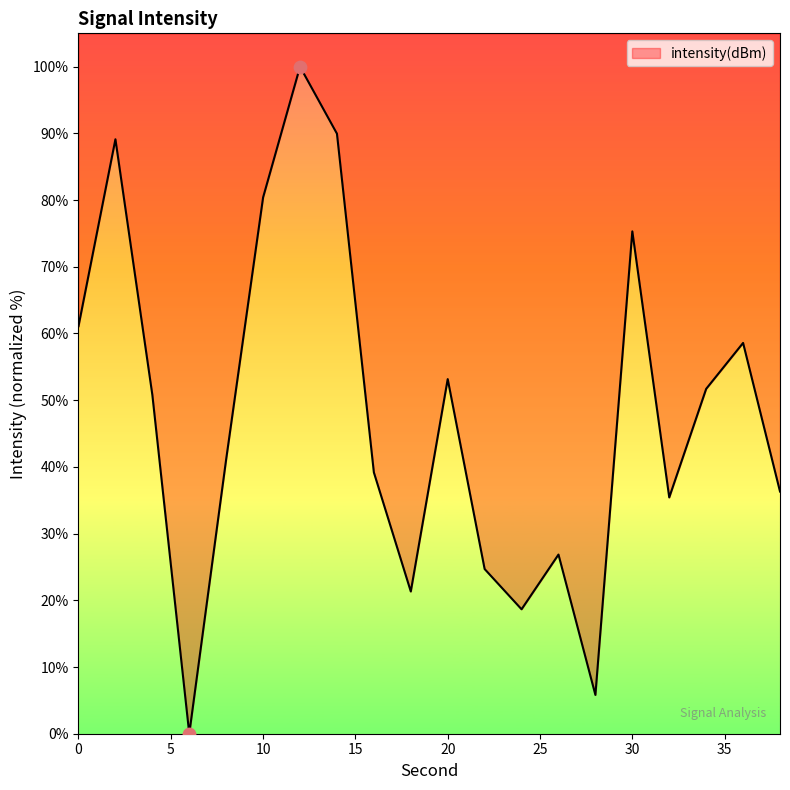

Approximately how many times larger is the value at 38 compared to 14?

0.4